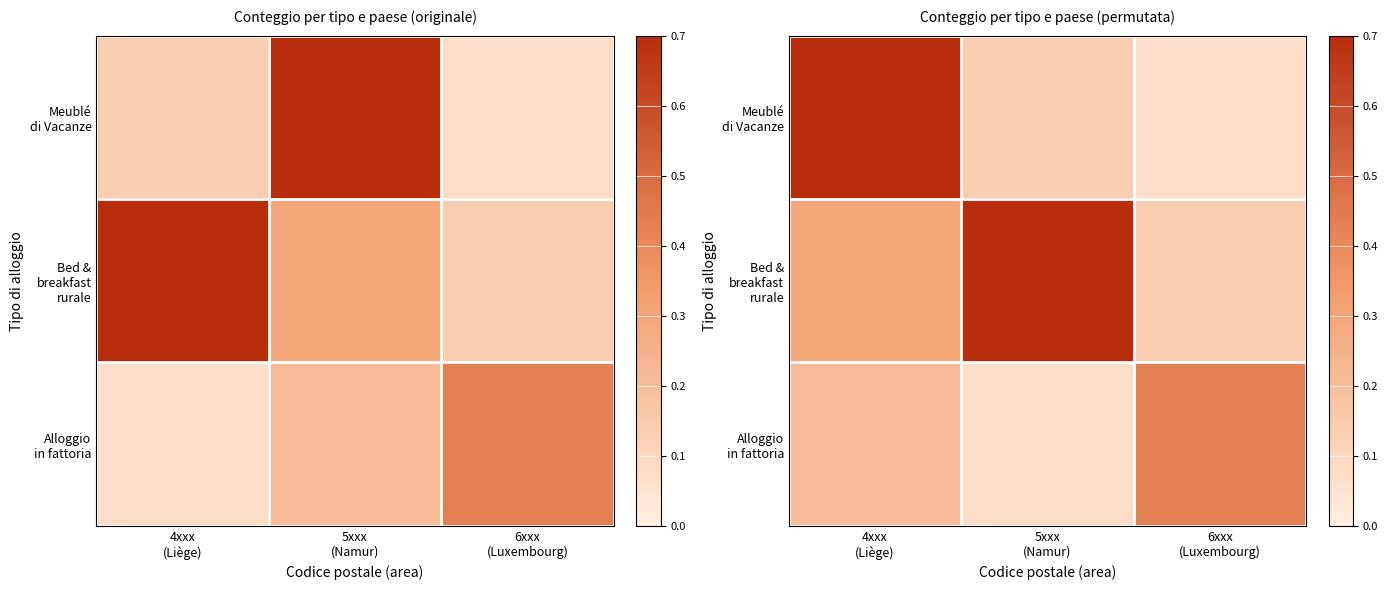

True or false: Meublé di Vacanze has a value of 0.4 at 4xxx (Liège).

False